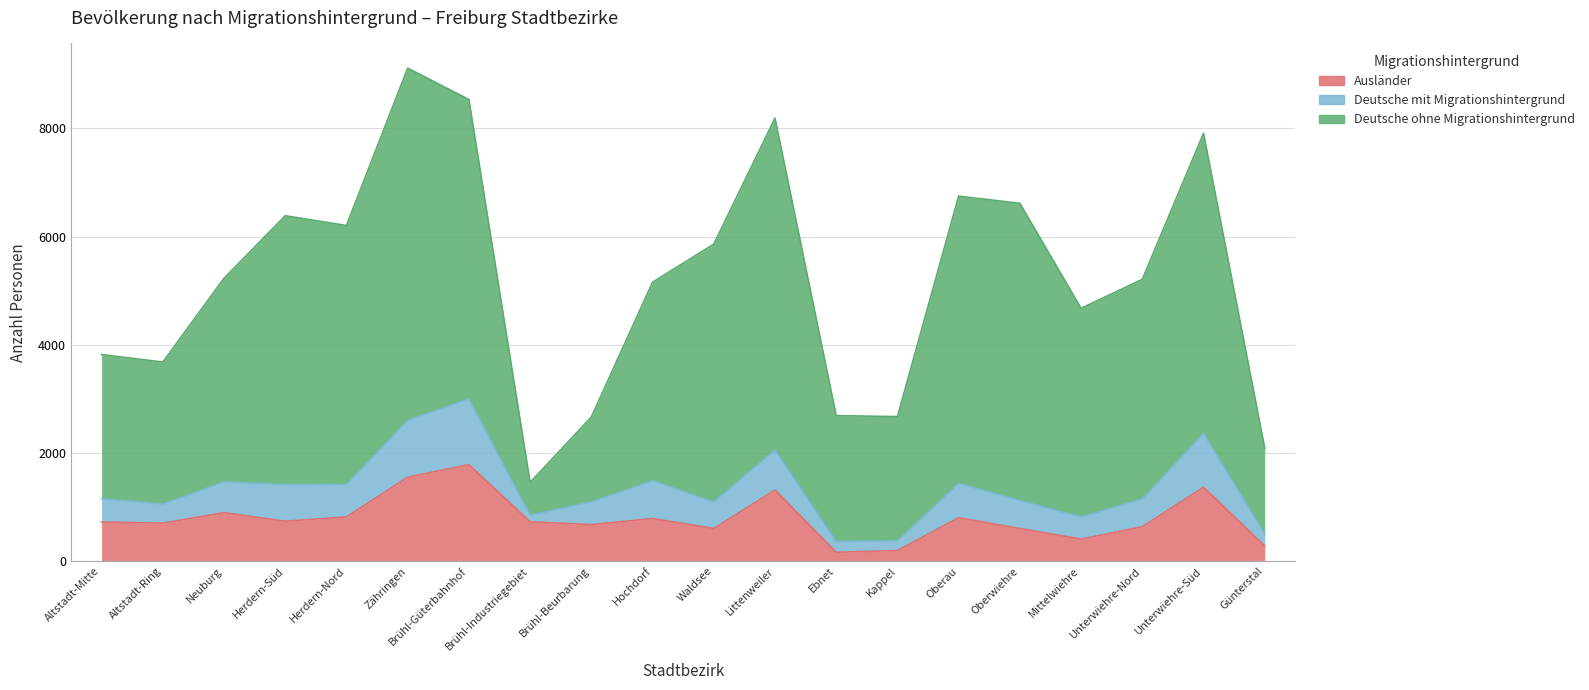

What is the sum of all Ausländer values?

15747